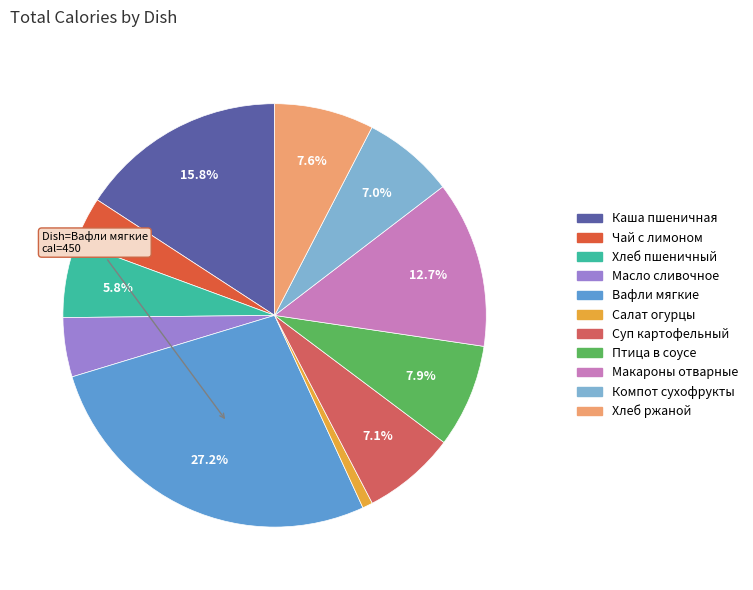

To the nearest percent, what is the average slice percentage?

9%